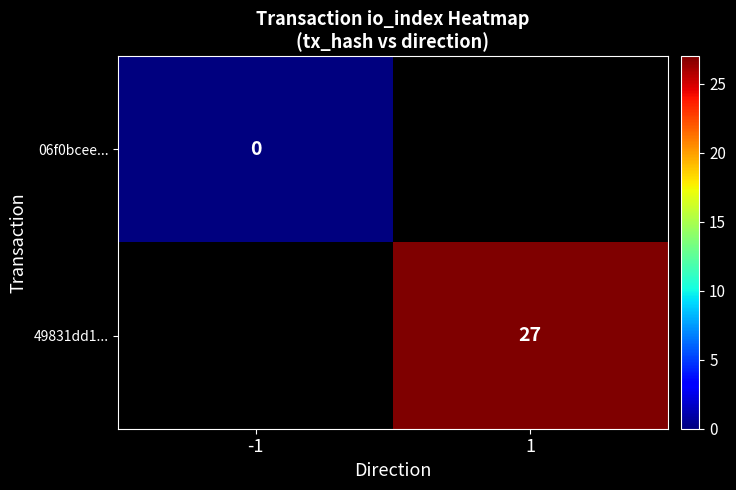

Is it true that 49831dd1... equals 27 at 1?

True